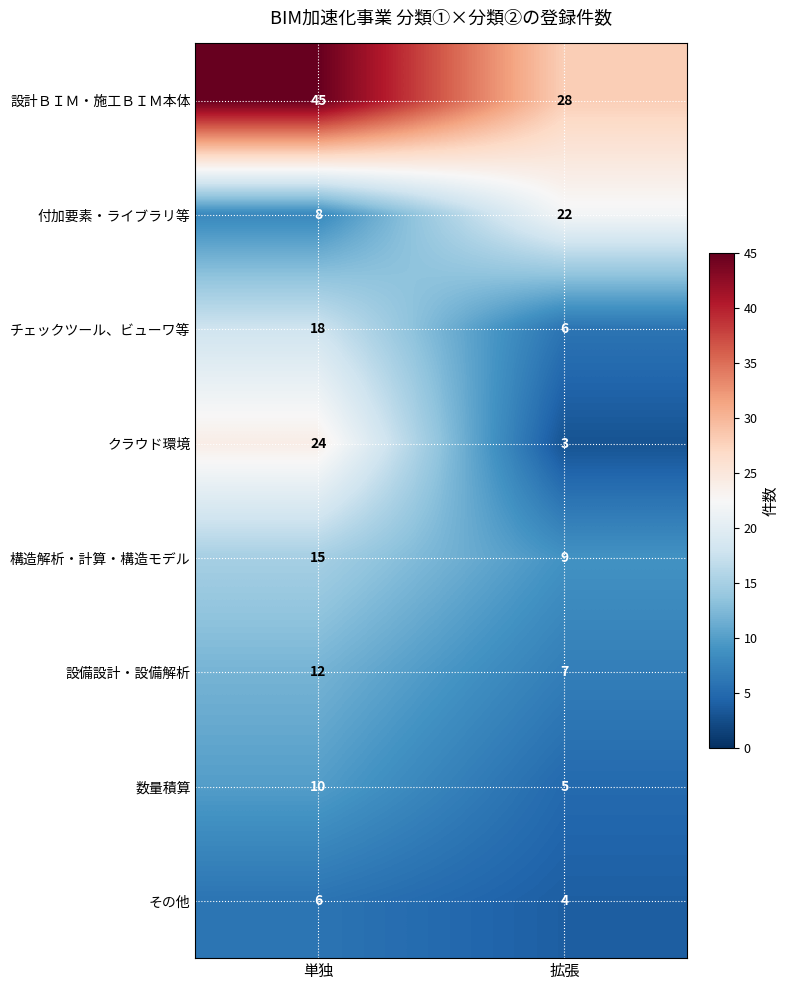

At which label is 数量積算 closest to 7?

拡張